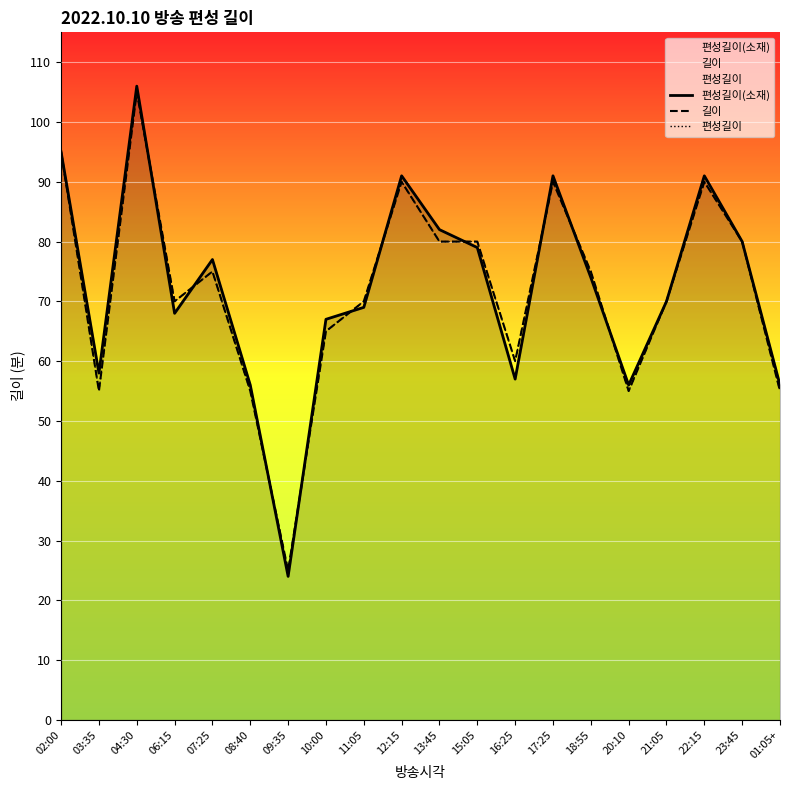

Reading right to left, what are all the values shown in this chart?

편성길이(소재): 56	80	91	70	56	74	91	57	79	82	91	69	67	24	56	77	68	106	58	95
길이: 55	80	90	70	55	75	90	60	80	80	90	70	65	25	55	75	70	105	55	95
편성길이: 55	80	90	70	55	75	90	60	80	80	90	70	65	25	55	75	70	105	55	95